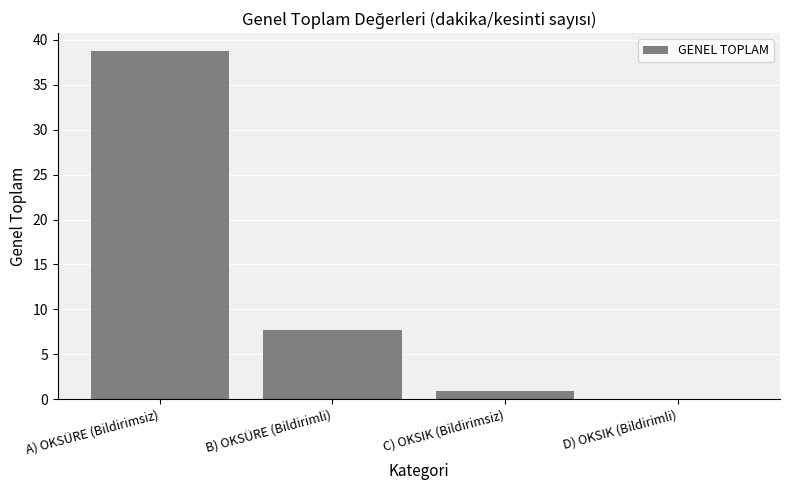

What is the average value?

11.9